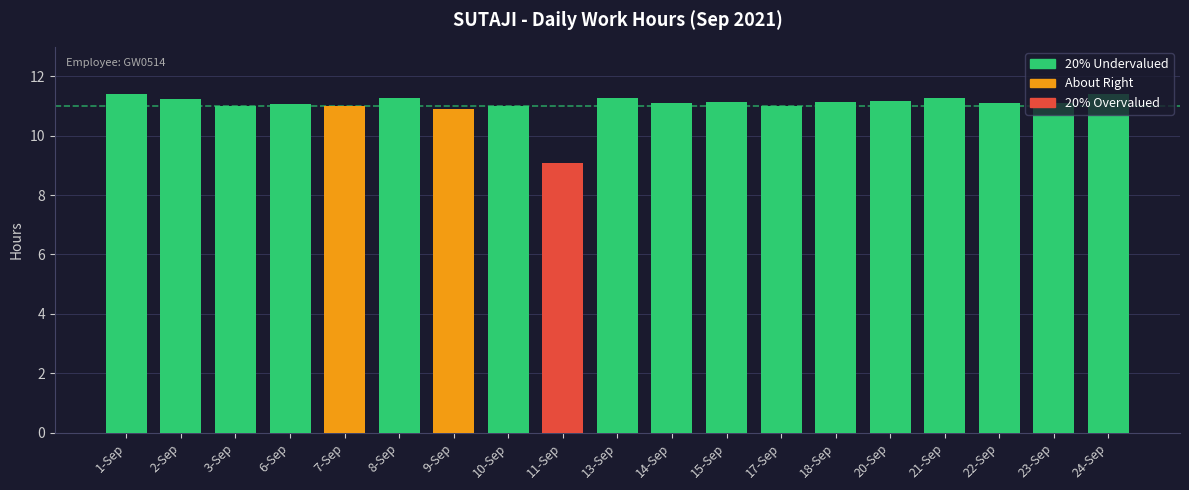

What is the change in value from 6-Sep to 10-Sep?

-0.1